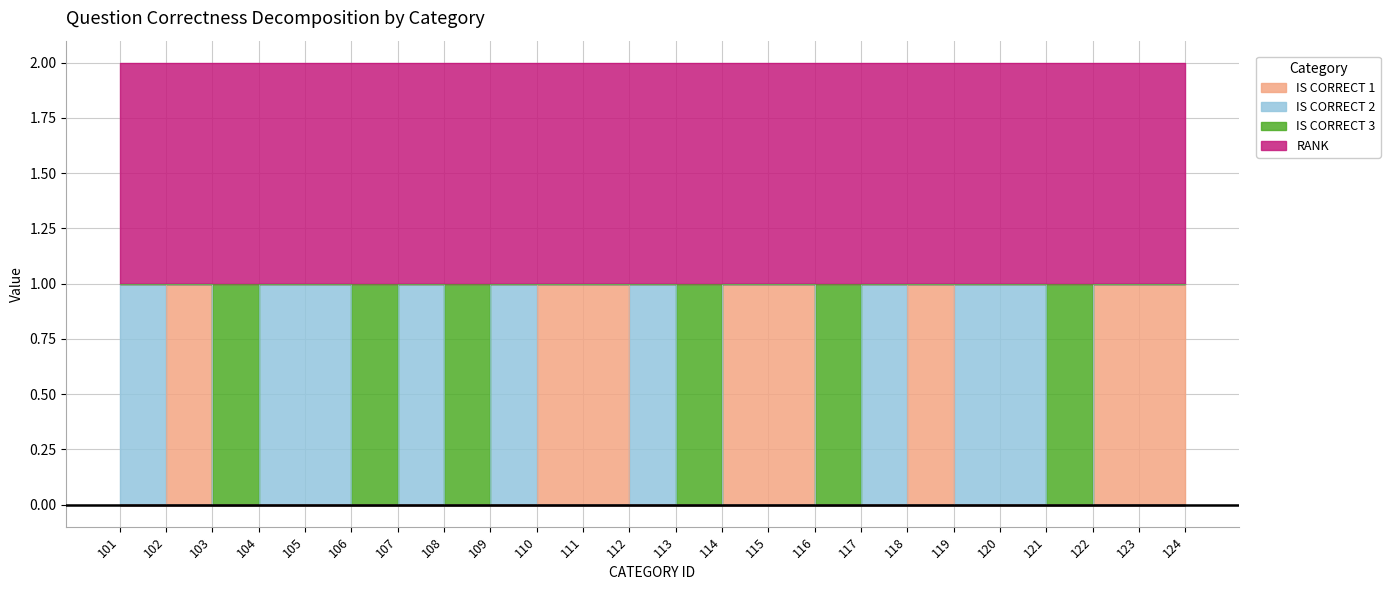

At how many categories does at least one series exceed 0?

18